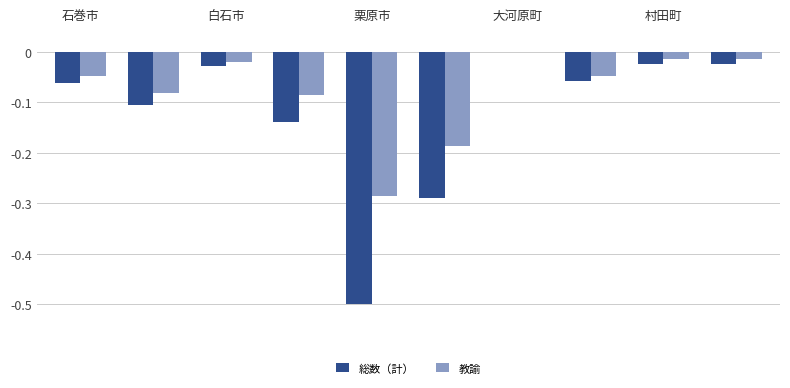

What is the sum of all 教諭 values?

-0.8